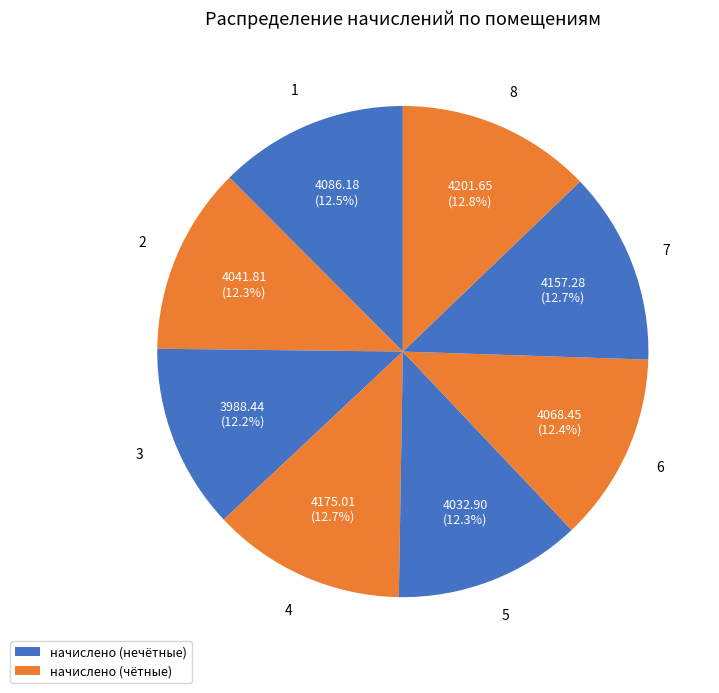

Count the number of slices in the pie.

8